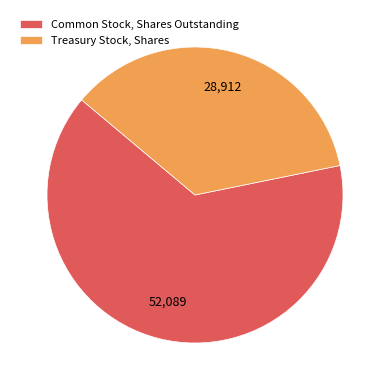

Which category has the biggest portion of the pie?

Common Stock, Shares Outstanding